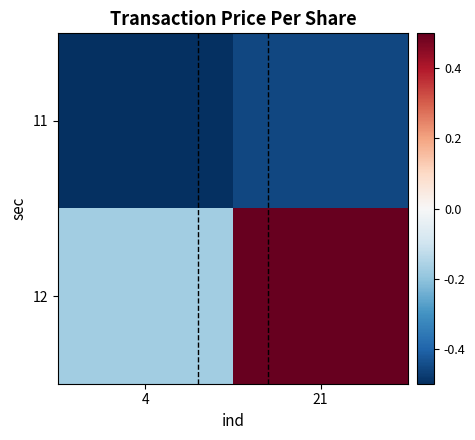

What is the difference between the highest and lowest values at 21?

1.0